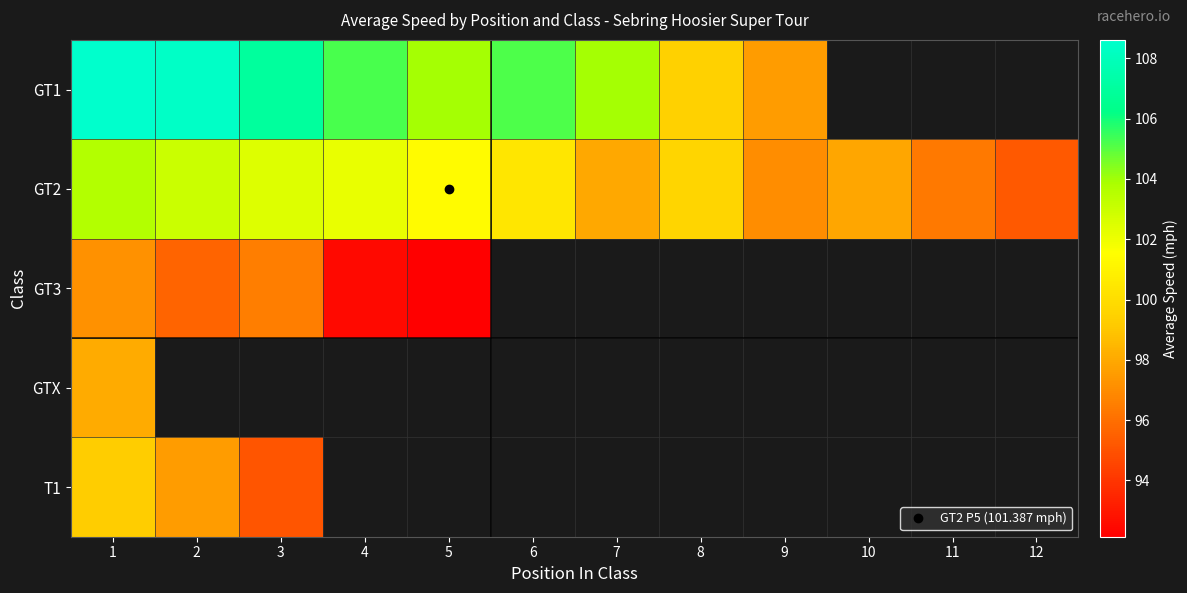

Which category has the lowest value in the GT3 series?

5